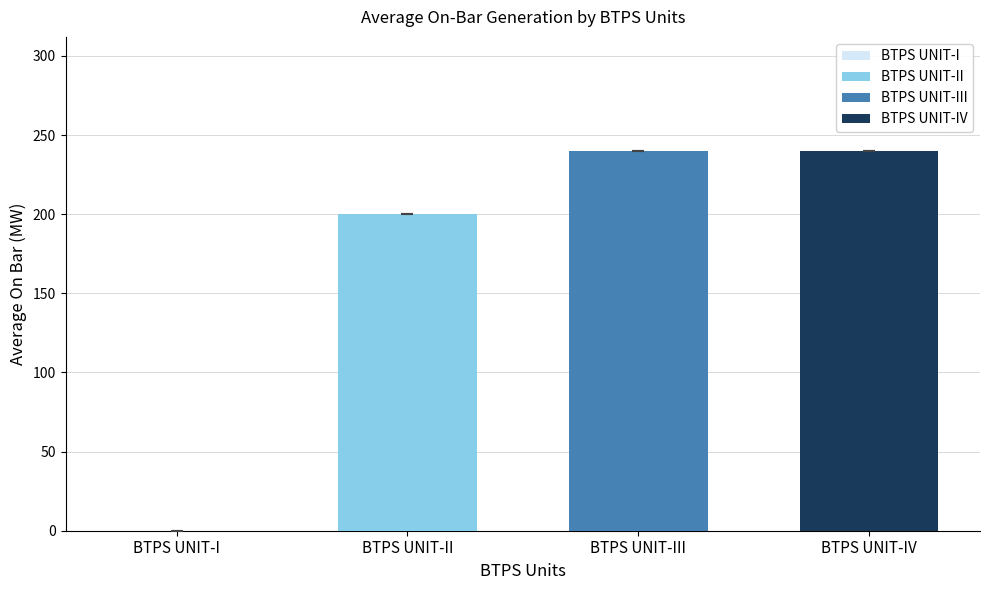

What is the ratio of the value at BTPS UNIT-II to the value at BTPS UNIT-IV?

0.8